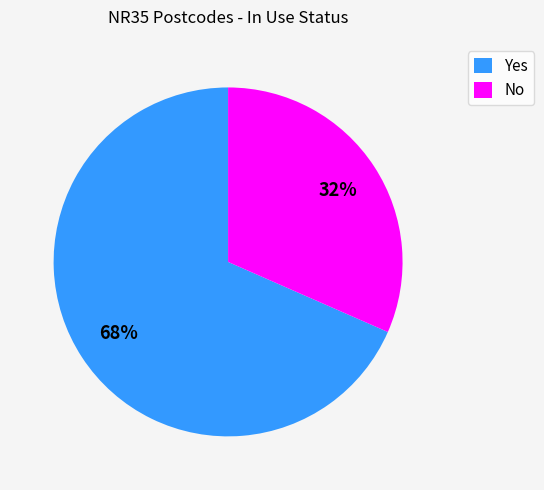

Do No and Yes together represent more than half of the pie?

Yes